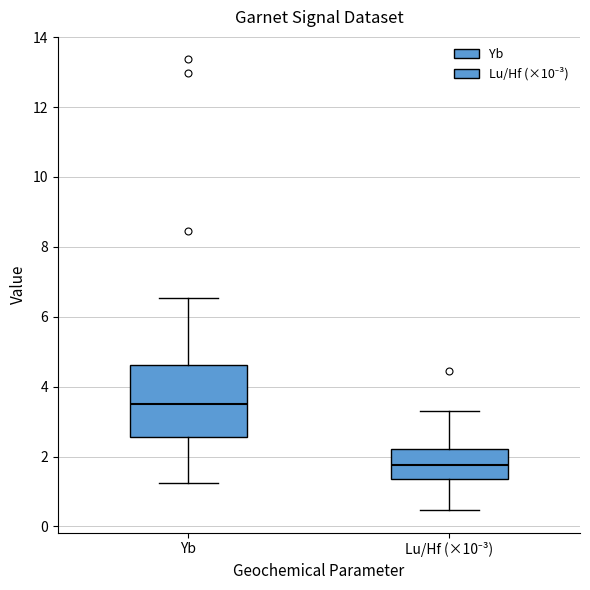

Reading left to right, transcribe this box plot: for each box, give where its median line is, the range the box spans, and where its two whiskers end, as read against the y-axis. The values are not printed on the chart, so give them approximately, as read against the axis.

Yb: median 3.6, box 2.6 to 4.6, whiskers 1.2 to 6.6
Lu/Hf (×10⁻³): median 1.8, box 1.4 to 2.2, whiskers 0.4 to 3.4